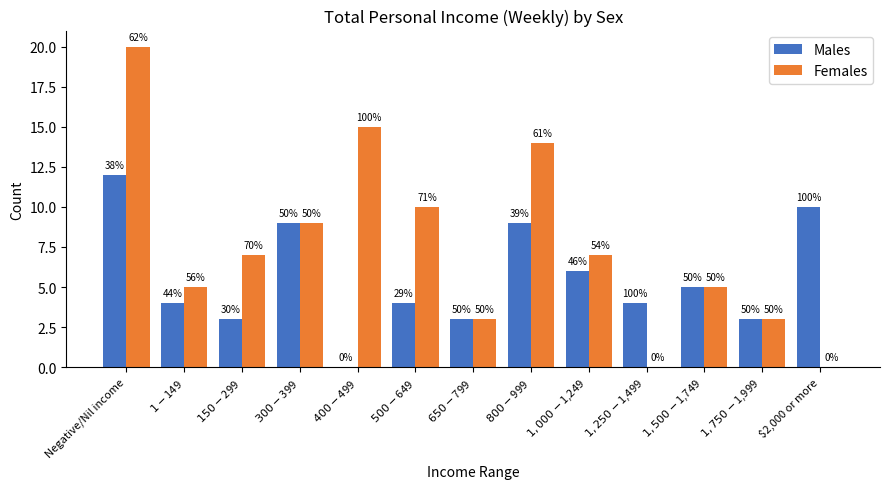

True or false: Males has a value of 5 at $1,500-$1,749.

True